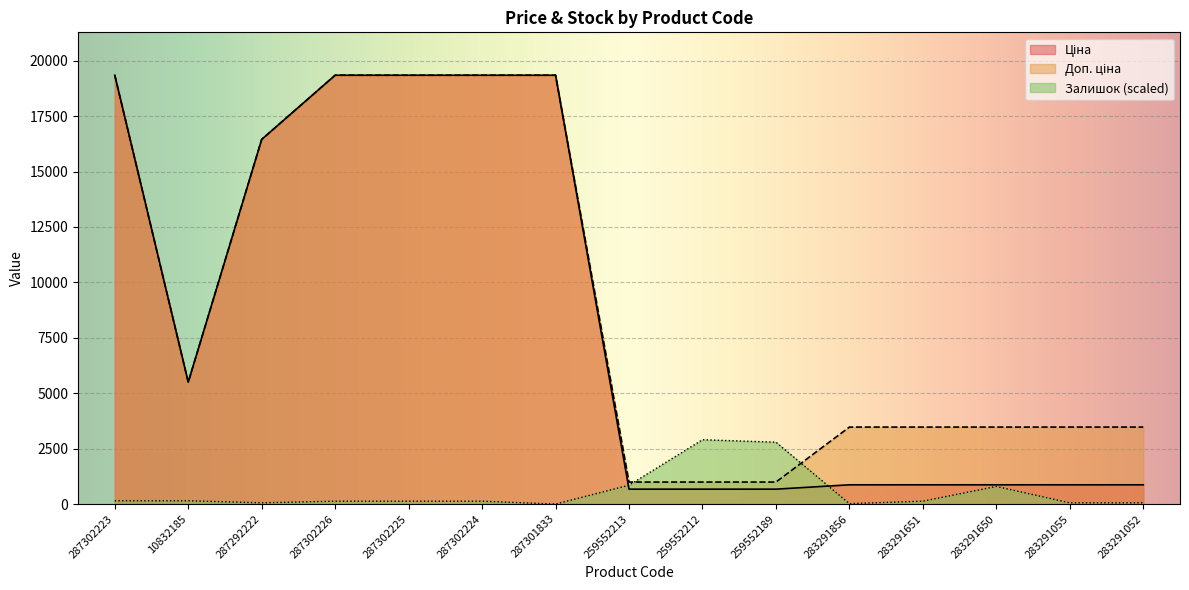

At how many categories does at least one series exceed 12902?

6